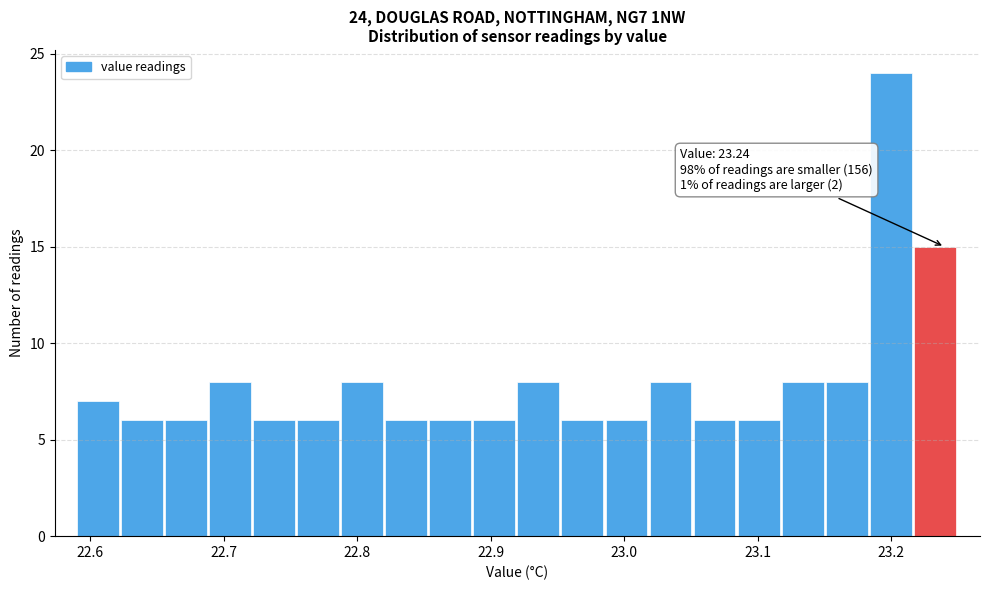

Around what value on the x-axis is the tallest bar? Give the approximate position of its centre, as read against the axis.

23.20